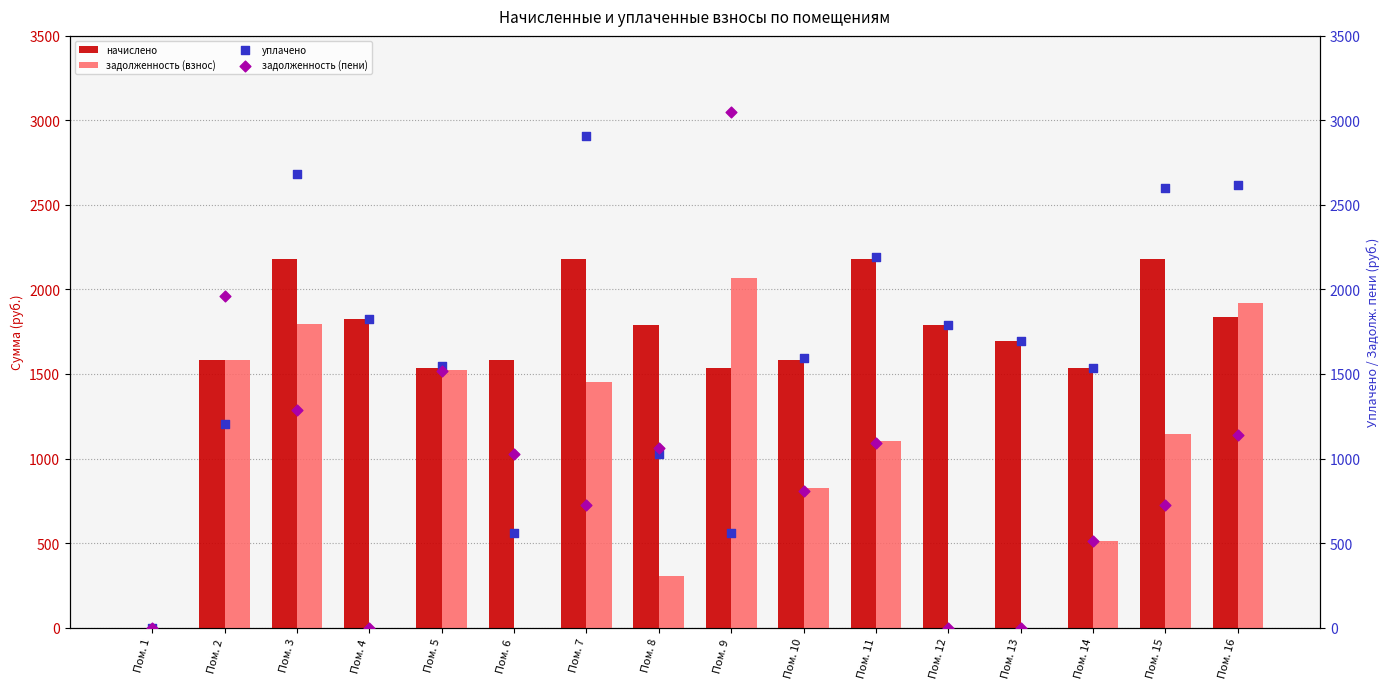

Which series contains the lowest Y value?

начислено